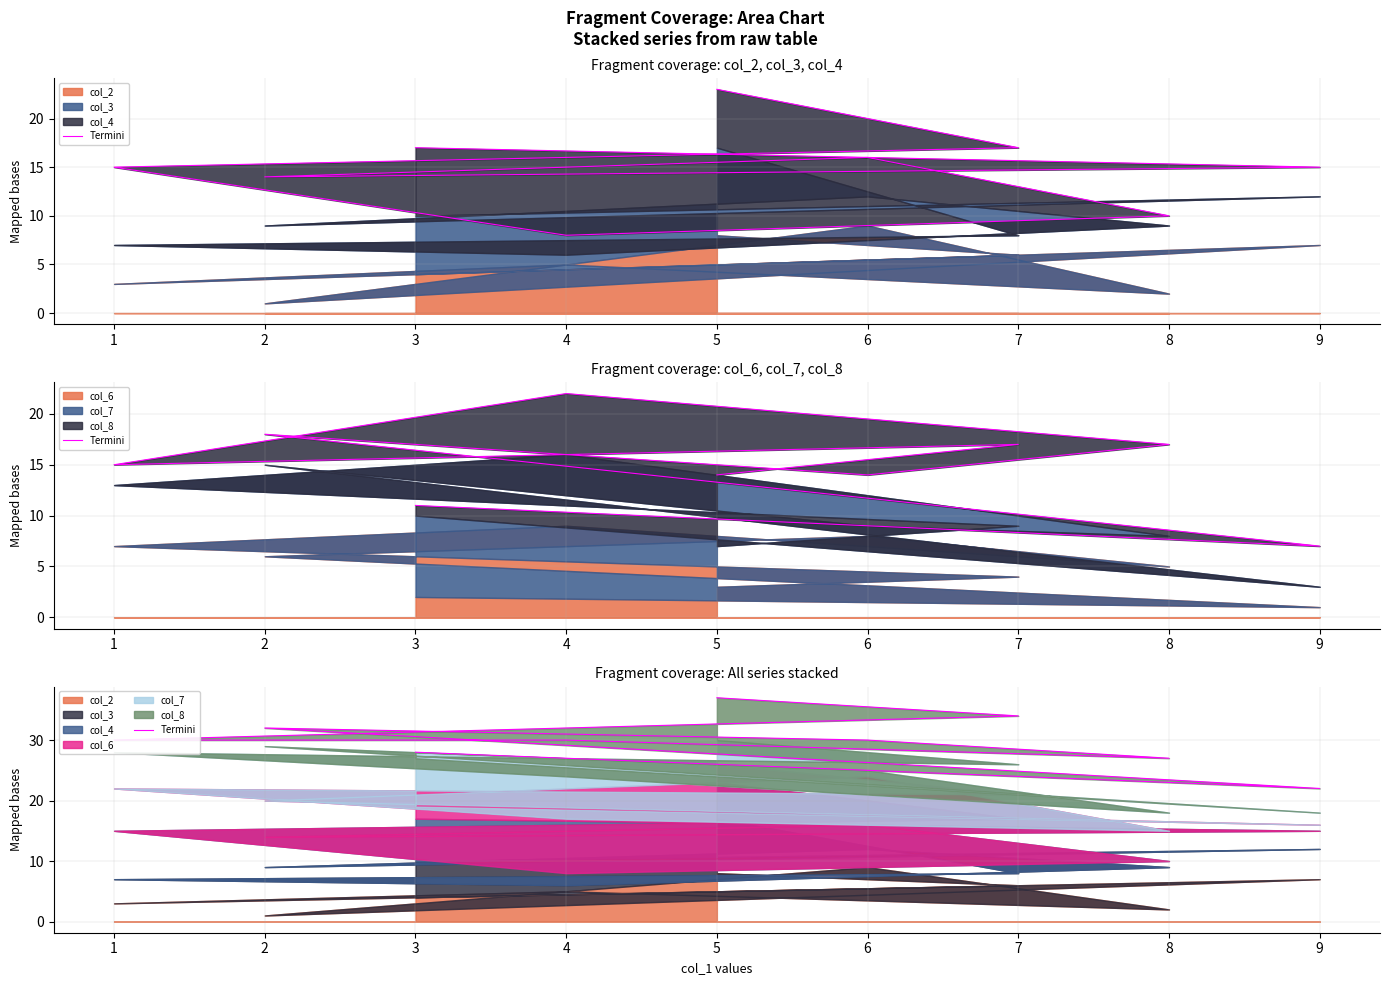

The value at 9 is 22. True or false?

True